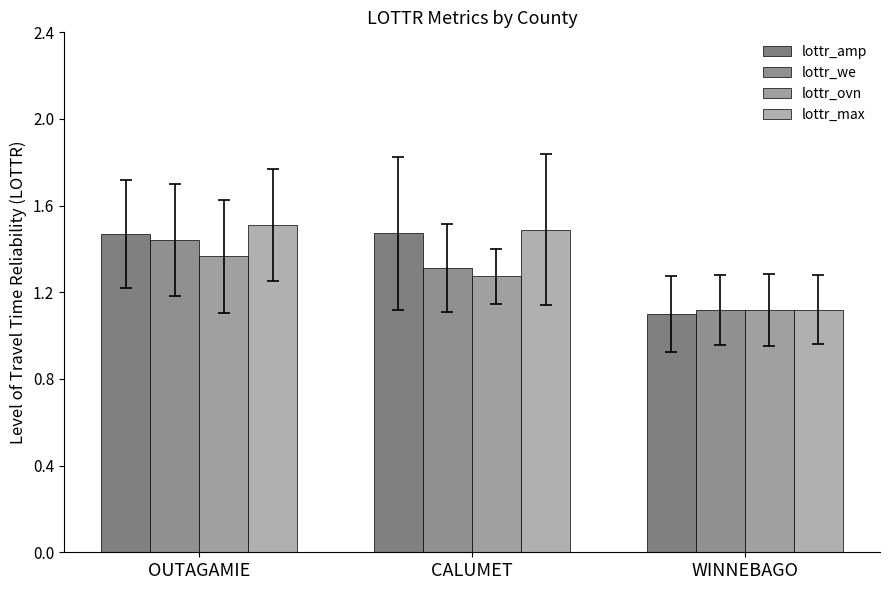

What is the sum of the lottr_max values at WINNEBAGO and CALUMET?

2.6